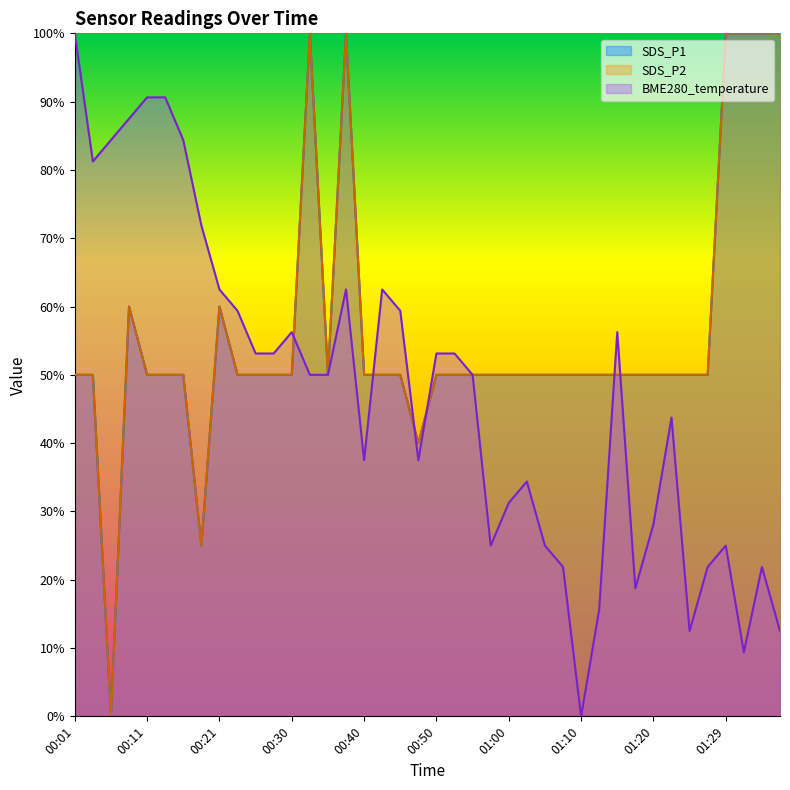

Reading left to right, what are all the values shown in this chart?

SDS_P1: 00:01=50.0	00:03=50.0	00:06=0.0	00:08=60.0	00:11=50.0	00:13=50.0	00:16=50.0	00:18=25.0	00:21=60.0	00:23=50.0	00:25=50.0	00:28=50.0	00:30=50.0	00:33=100.0	00:35=50.0	00:38=100.0	00:40=50.0	00:43=50.0	00:45=50.0	00:48=40.0	00:50=50.0	00:53=50.0	00:55=50.0	00:57=50.0	01:00=50.0	01:02=50.0	01:05=50.0	01:07=50.0	01:10=50.0	01:12=50.0	01:15=50.0	01:17=50.0	01:20=50.0	01:22=50.0	01:25=50.0	01:27=50.0	01:29=100.0	01:32=100.0	01:34=100.0	01:37=100.0
SDS_P2: 00:01=50.0	00:03=50.0	00:06=0.0	00:08=60.0	00:11=50.0	00:13=50.0	00:16=50.0	00:18=25.0	00:21=60.0	00:23=50.0	00:25=50.0	00:28=50.0	00:30=50.0	00:33=100.0	00:35=50.0	00:38=100.0	00:40=50.0	00:43=50.0	00:45=50.0	00:48=40.0	00:50=50.0	00:53=50.0	00:55=50.0	00:57=50.0	01:00=50.0	01:02=50.0	01:05=50.0	01:07=50.0	01:10=50.0	01:12=50.0	01:15=50.0	01:17=50.0	01:20=50.0	01:22=50.0	01:25=50.0	01:27=50.0	01:29=100.0	01:32=100.0	01:34=100.0	01:37=100.0
BME280_temperature: 00:01=100.0	00:03=81.3	00:06=84.4	00:08=87.5	00:11=90.6	00:13=90.6	00:16=84.4	00:18=71.9	00:21=62.5	00:23=59.4	00:25=53.1	00:28=53.1	00:30=56.3	00:33=50.0	00:35=50.0	00:38=62.5	00:40=37.5	00:43=62.5	00:45=59.4	00:48=37.5	00:50=53.1	00:53=53.1	00:55=50.0	00:57=25.0	01:00=31.2	01:02=34.4	01:05=25.0	01:07=21.9	01:10=0.0	01:12=15.6	01:15=56.3	01:17=18.7	01:20=28.1	01:22=43.7	01:25=12.5	01:27=21.9	01:29=25.0	01:32=9.4	01:34=21.9	01:37=12.5